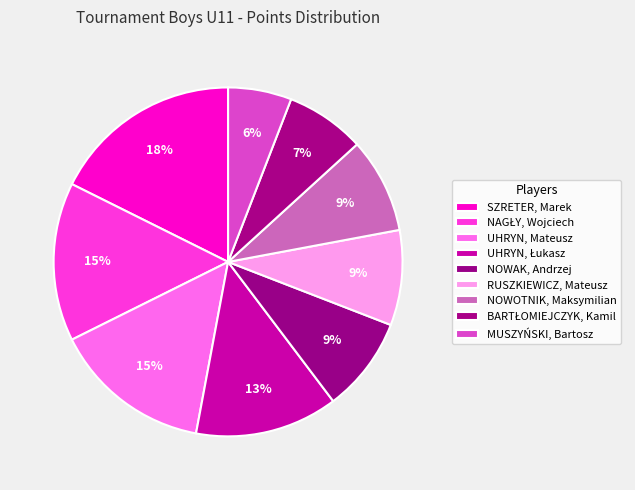

What percentage is NOT represented by BARTŁOMIEJCZYK, Kamil?

92.6%